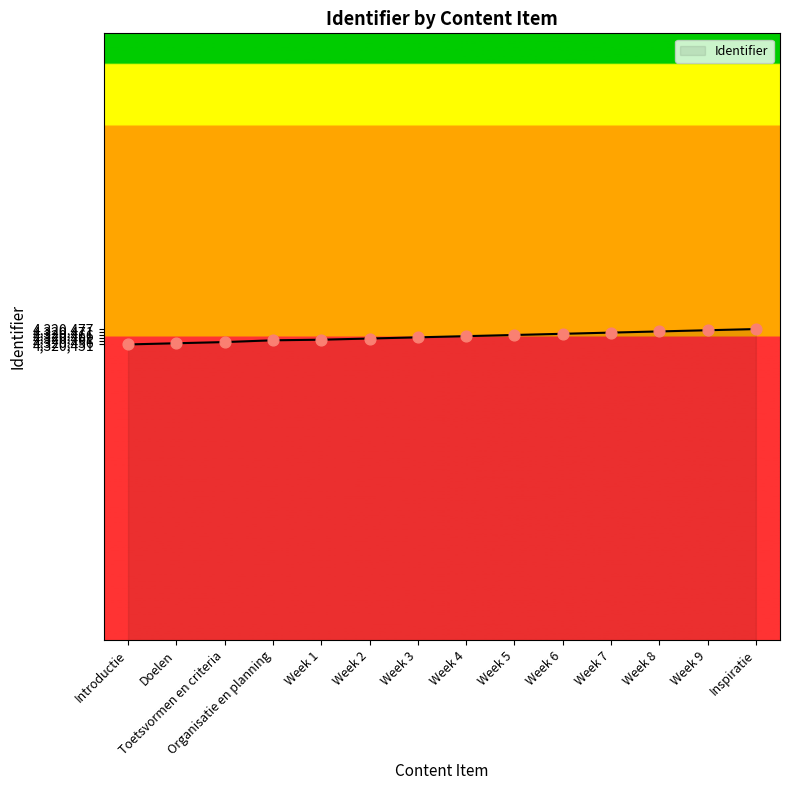

Approximately how many times larger is the value at Week 9 compared to Organisatie en planning?

1.0